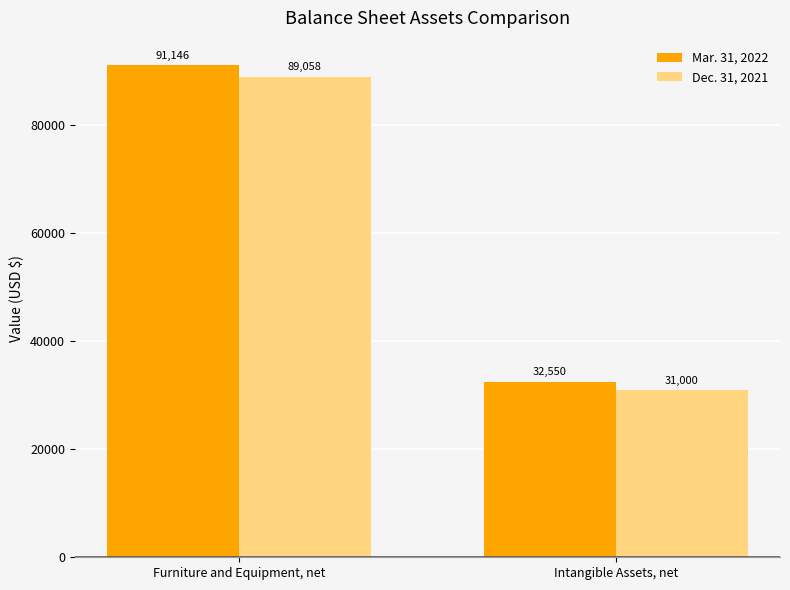

Rank the categories by Mar. 31, 2022 value from highest to lowest.

Furniture and Equipment, net, Intangible Assets, net